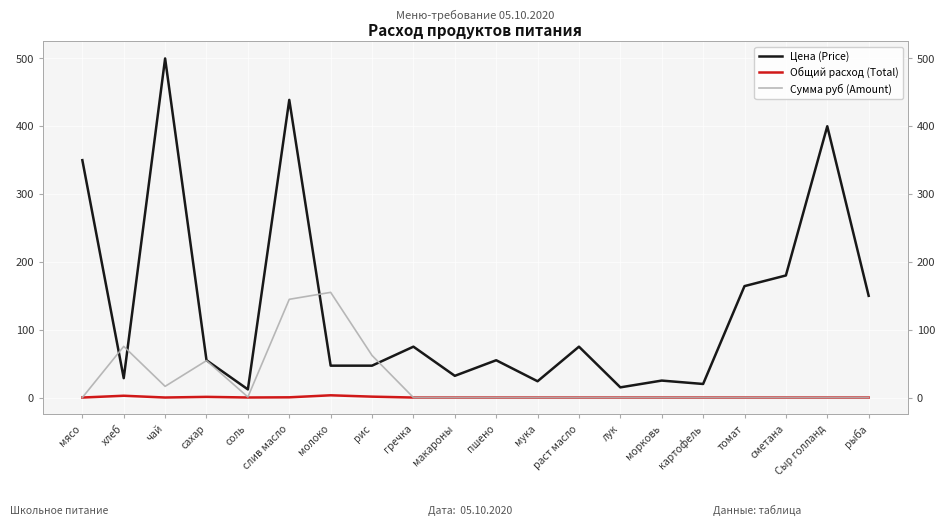

Reading left to right, list all the values displayed in this chart.

Цена (Price): мясо=350.0	хлеб=28.6	чай=500.0	сахар=55.0	соль=12.0	слив масло=438.9	молоко=47.0	рис=47.0	гречка=75.0	макароны=32.0	пшено=55.0	мука=24.0	раст масло=75.0	лук=15.0	морковь=25.0	картофель=20.0	томат=164.3	сметана=180.0	Сыр голланд=400.0	рыба=150.0
Общий расход (Total): мясо=0.0	хлеб=2.6	чай=0.0	сахар=1.0	соль=0.1	слив масло=0.3	молоко=3.3	рис=1.3	гречка=0.0	макароны=0.0	пшено=0.0	мука=0.0	раст масло=0.0	лук=0.0	морковь=0.0	картофель=0.0	томат=0.0	сметана=0.0	Сыр голланд=0.0	рыба=0.0
Сумма руб (Amount): мясо=0.0	хлеб=75.4	чай=16.5	сахар=54.5	соль=0.8	слив масло=144.8	молоко=155.1	рис=62.0	гречка=0.0	макароны=0.0	пшено=0.0	мука=0.0	раст масло=0.0	лук=0.0	морковь=0.0	картофель=0.0	томат=0.0	сметана=0.0	Сыр голланд=0.0	рыба=0.0